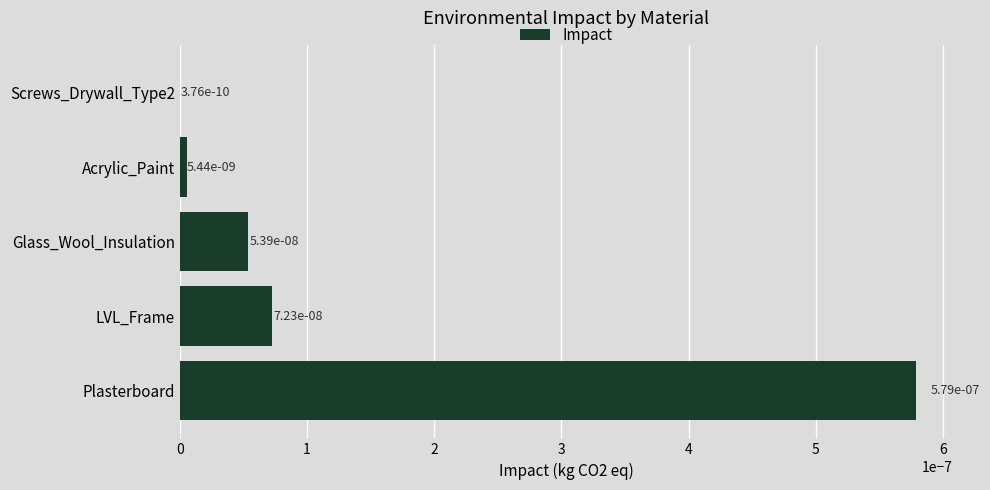

The value at Plasterboard is 0.0. True or false?

True